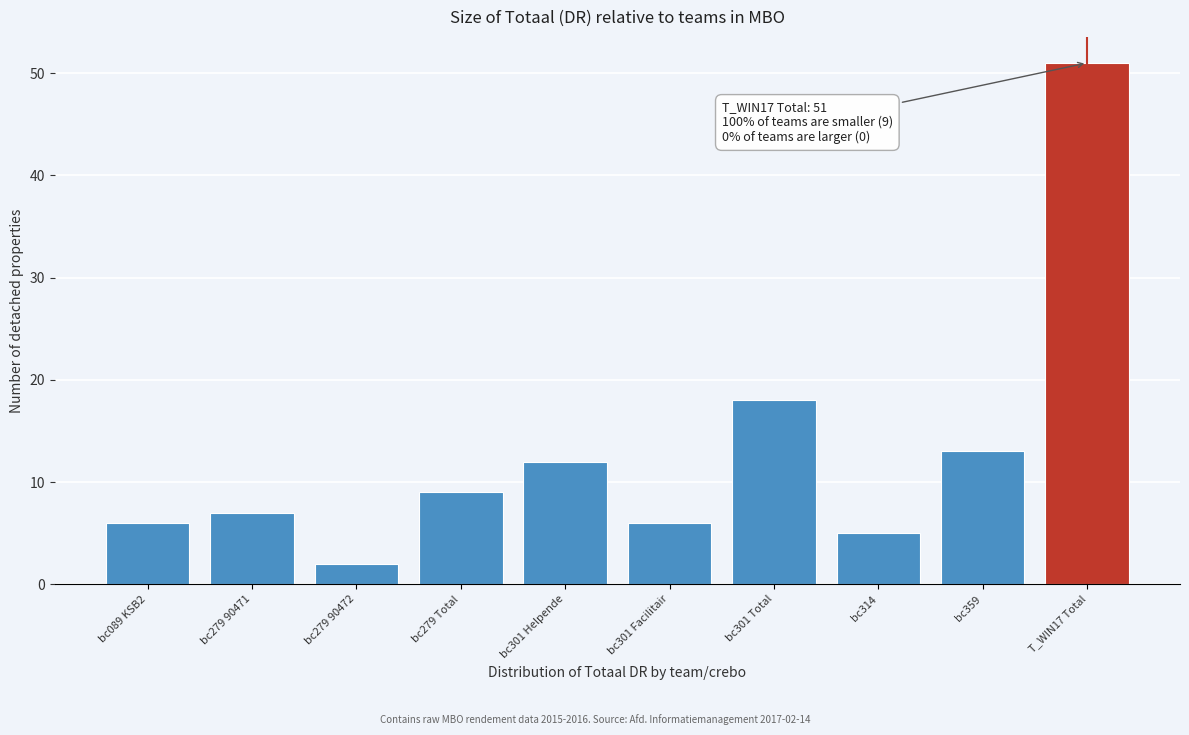

Reading left to right, list all the values displayed in this chart.

6	7	2	9	12	6	18	5	13	51